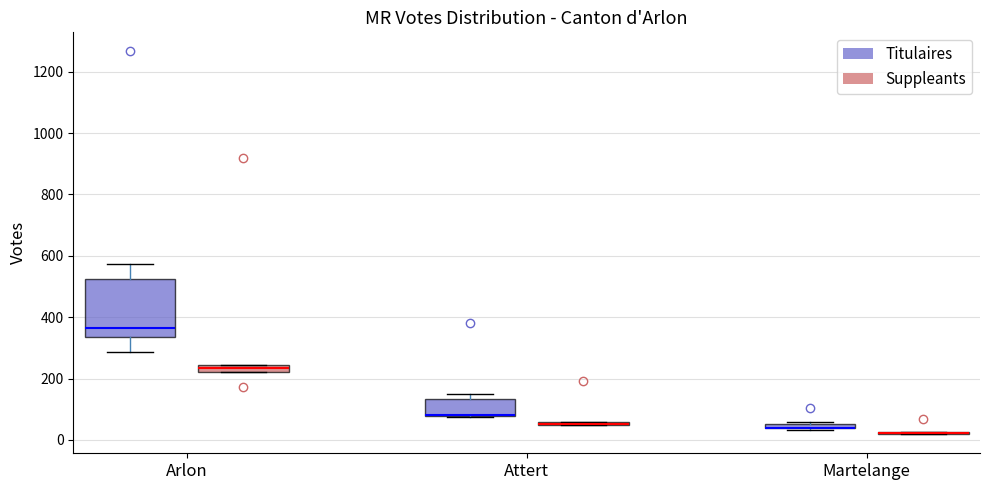

Where is the lower edge of the box for Martelange (Titulaires) on the y-axis? The values are not printed on the chart, so give them approximately, as read against the axis.

40